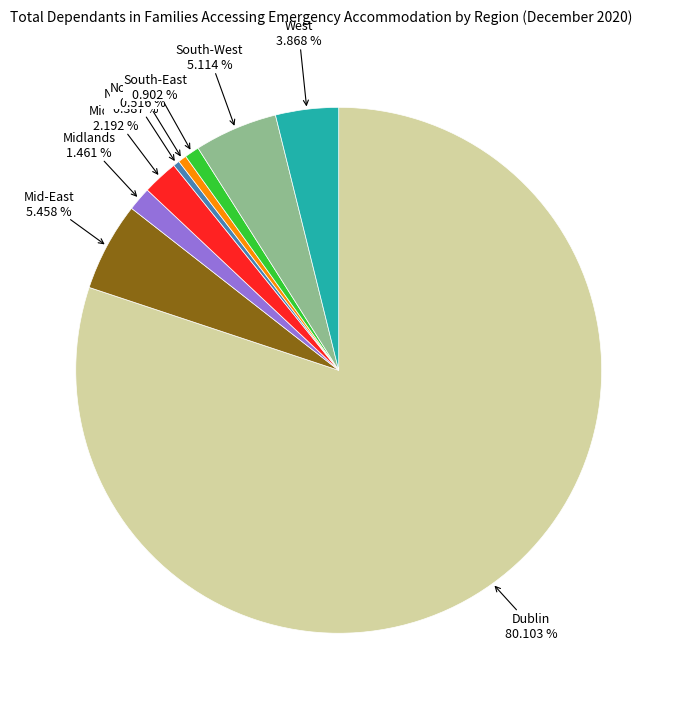

To the nearest percent, what percentage of the pie is West?

4%